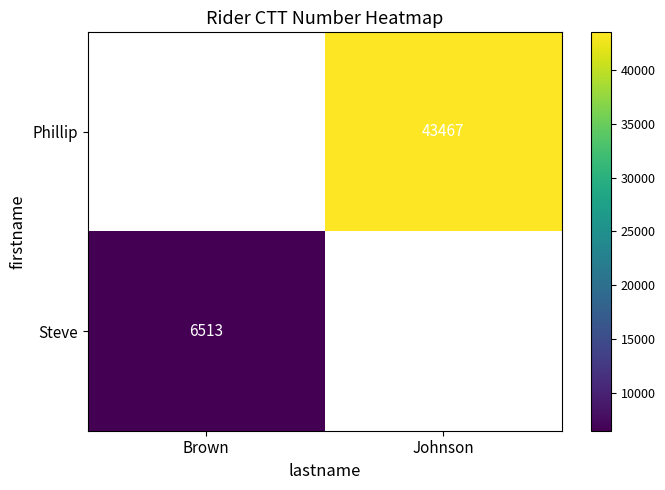

Which category has the lowest value across all series?

Brown